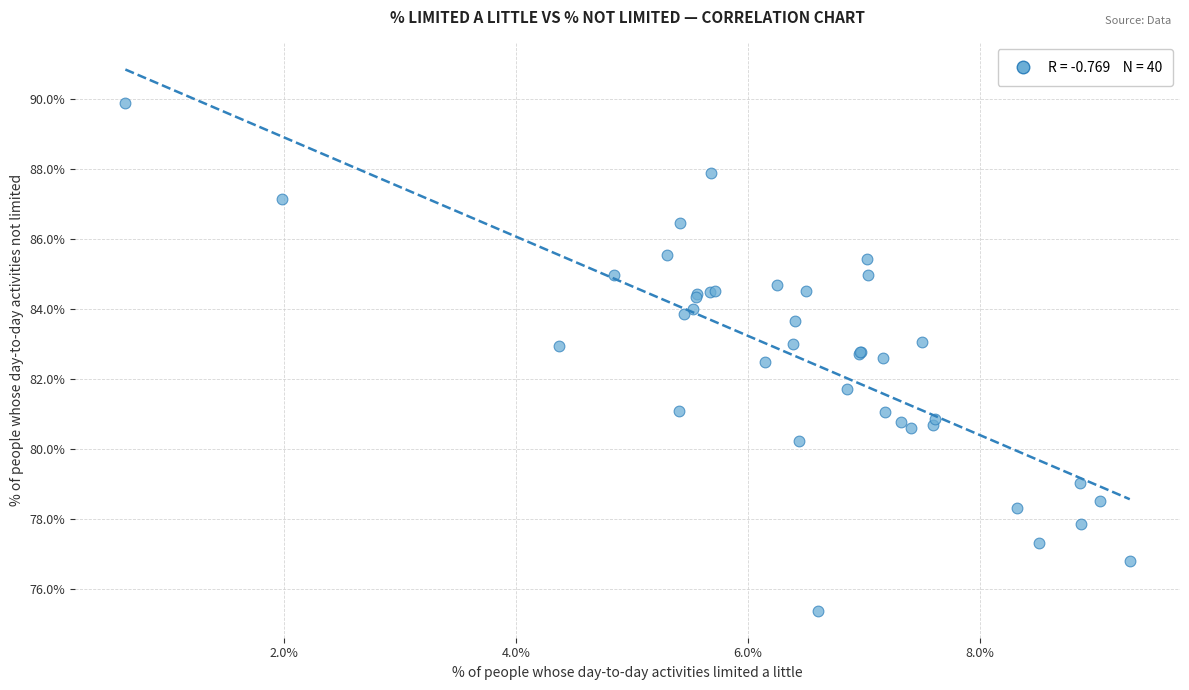

What Y value in the scatter plot is closest to 82?

81.7